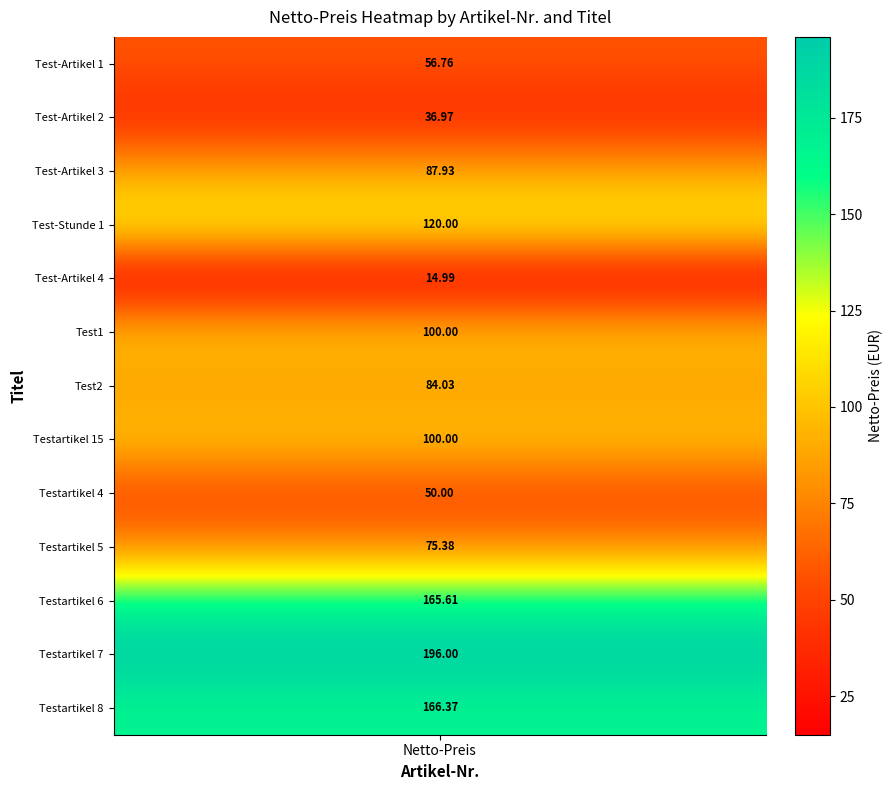

How many values exceed 87?

7